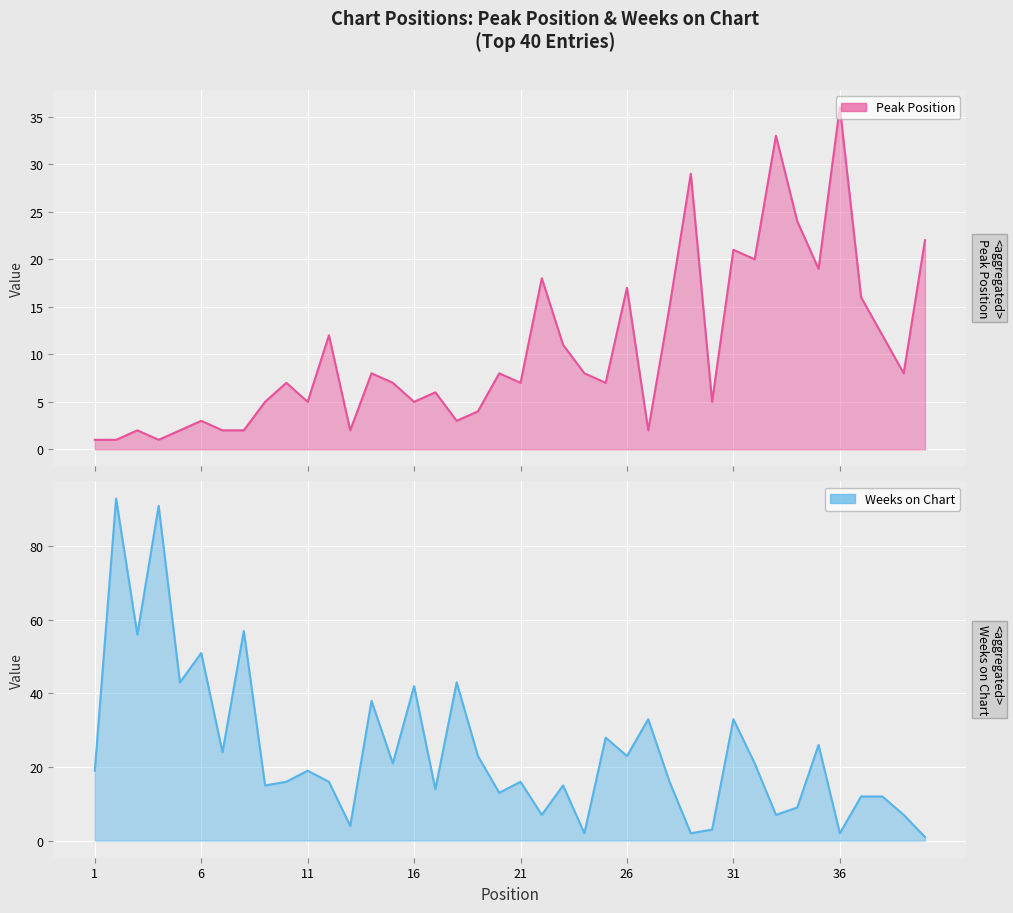

Where do Peak Position and Weeks on Chart first cross each other?

21 and 22